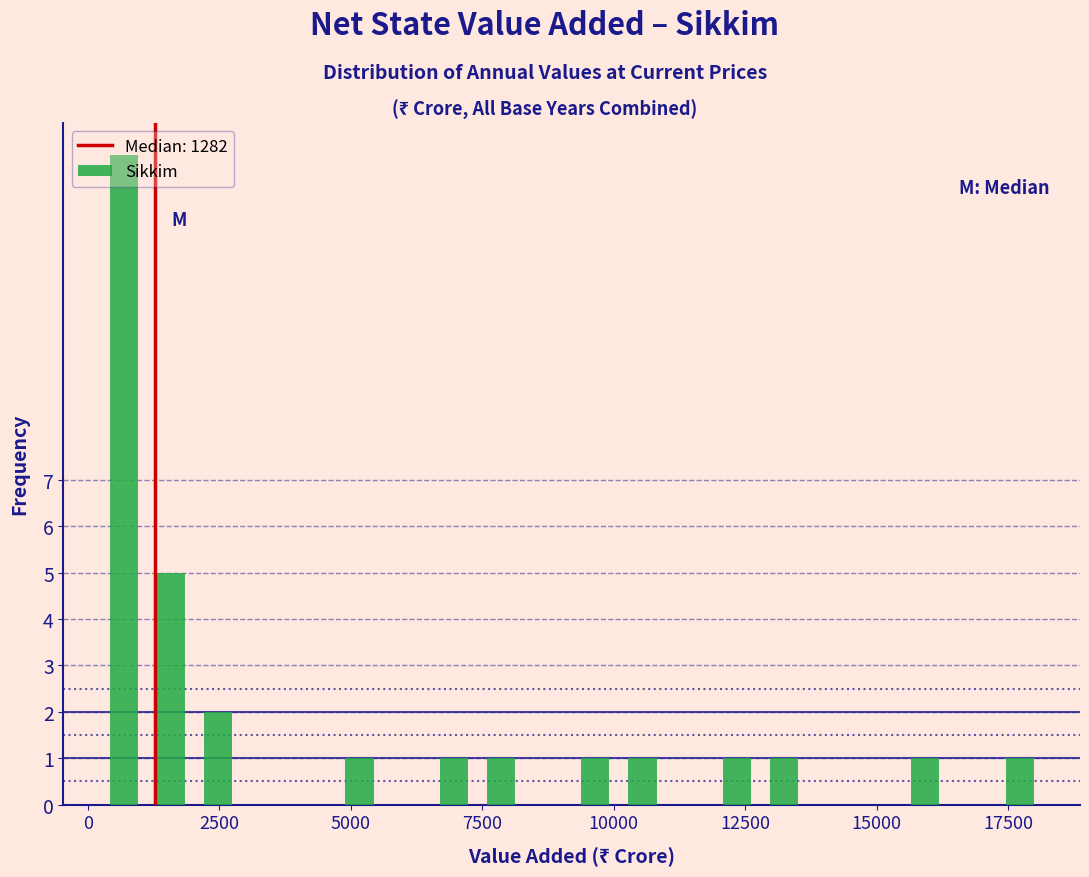

Read against the x-axis, roughly where is the centre of the tallest bar?

500